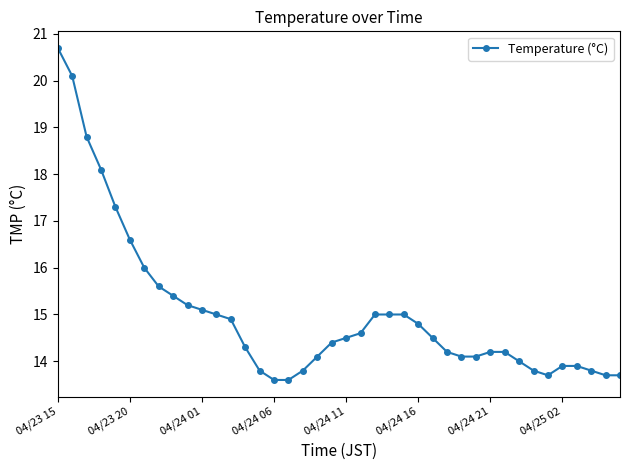

What is the maximum value shown in the chart?

20.7